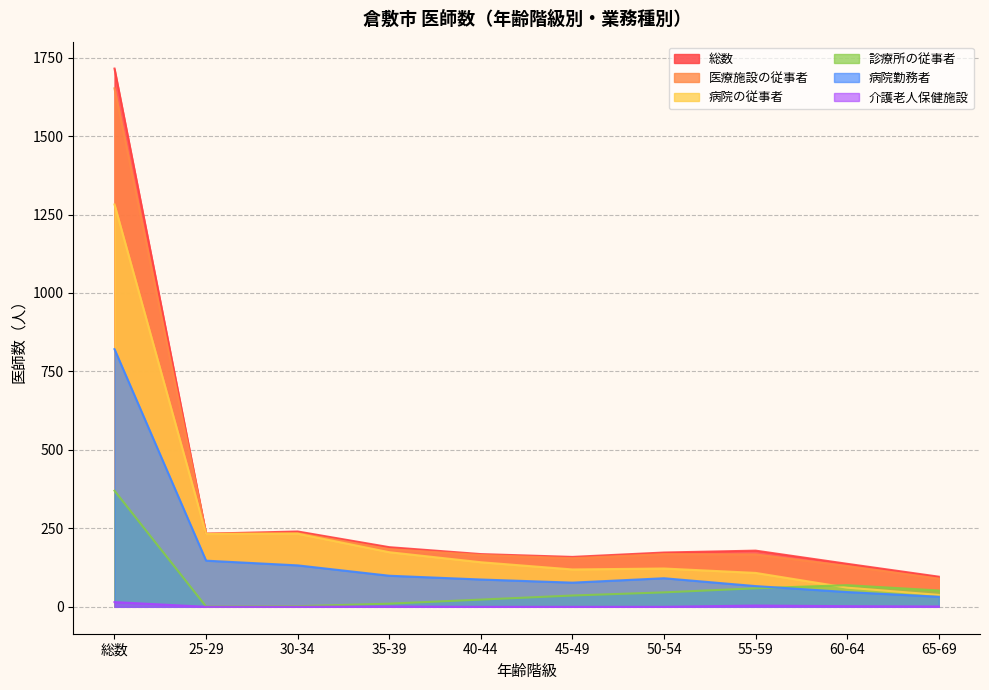

What is the value of the 診療所の従事者 point at the 8th from the left?

59